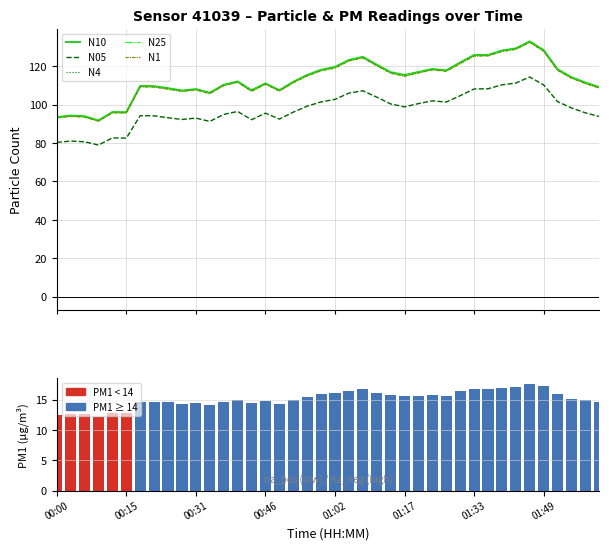

Rank the series by their maximum value, from highest to lowest.

N10, N4, N25, N1, N05, P1